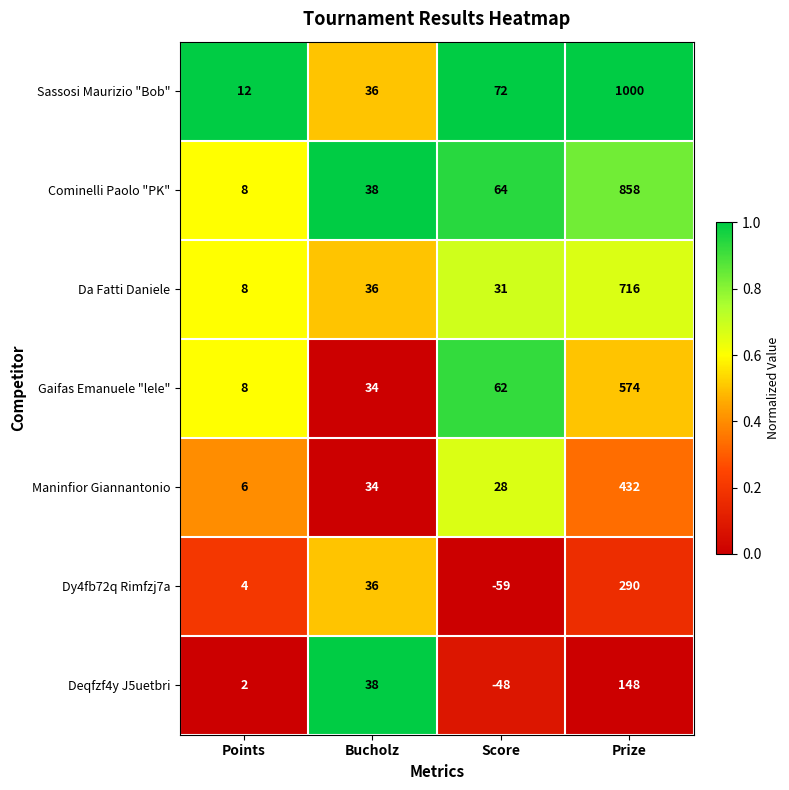

Between Score and Prize, which series saw the biggest shift?

Sassosi Maurizio "Bob"